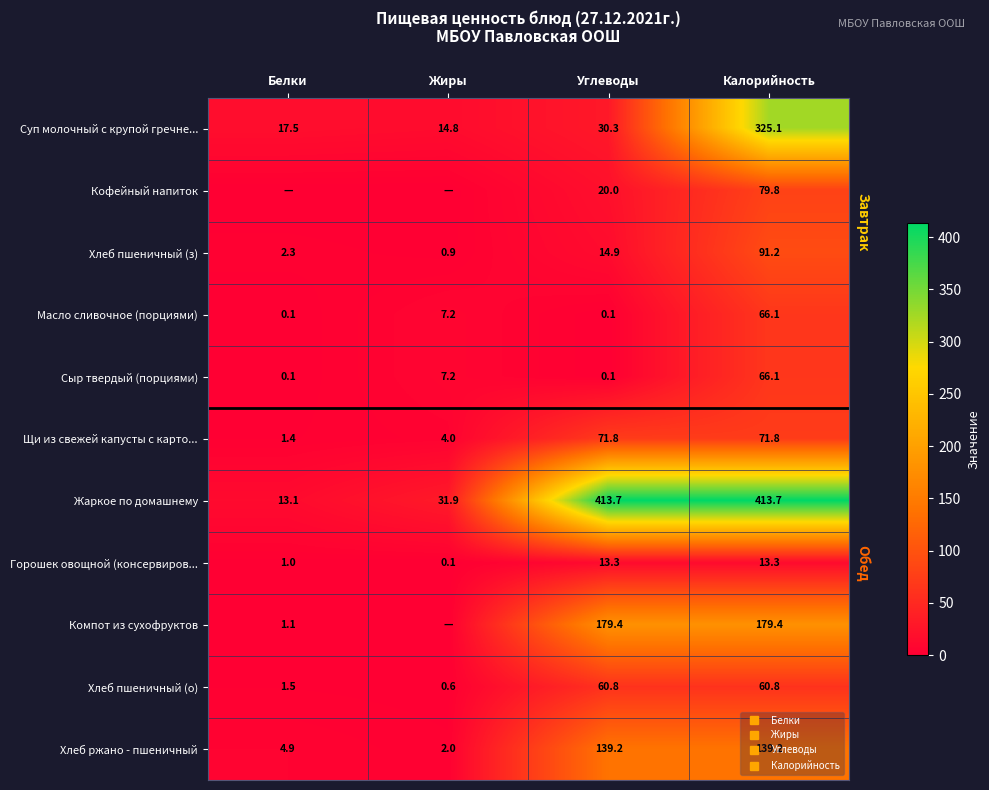

Which category has the highest value across all series?

Углеводы